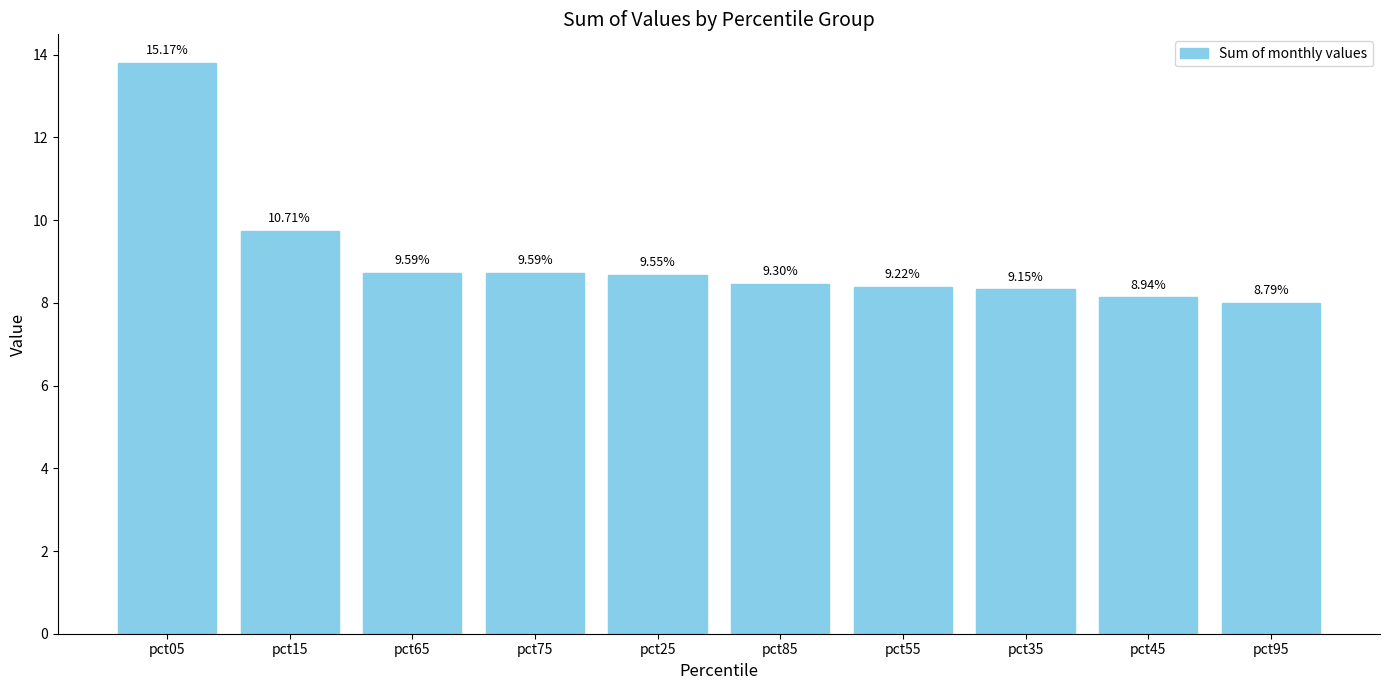

What value does the data have at pct85?

8.5